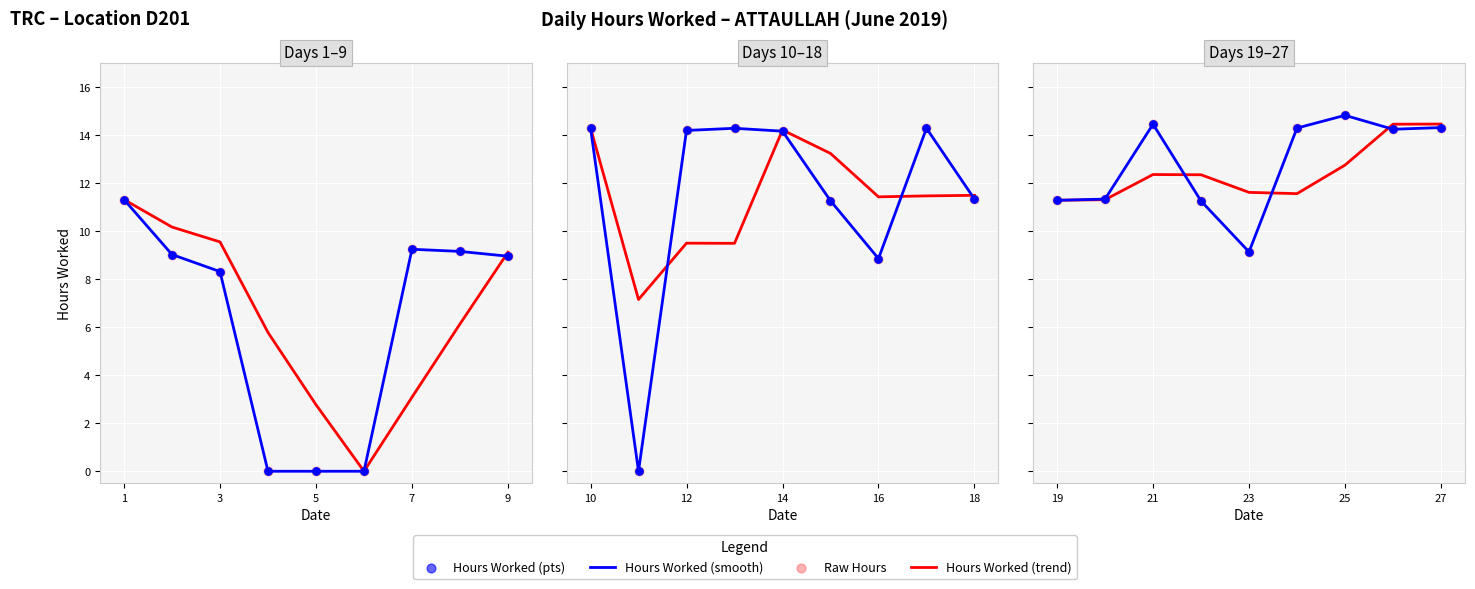

Which series has the widest spread of Y values?

Hours Worked (smooth)